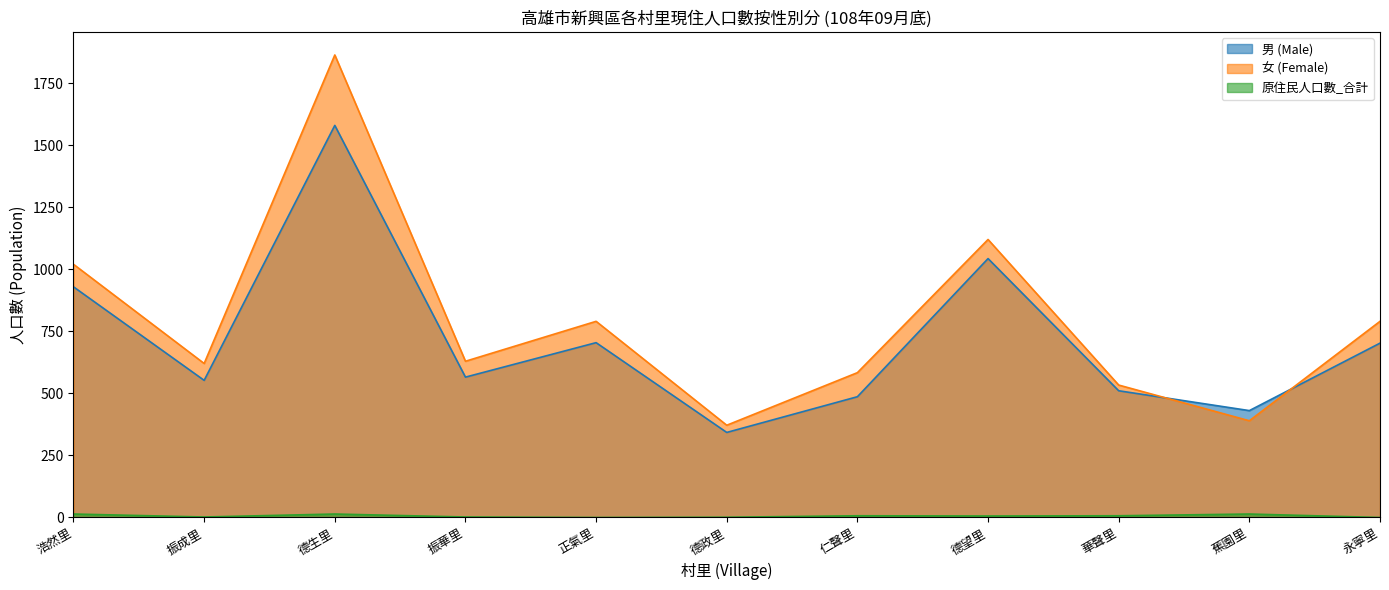

Which has a higher value, 仁聲里 or 德政里?

仁聲里